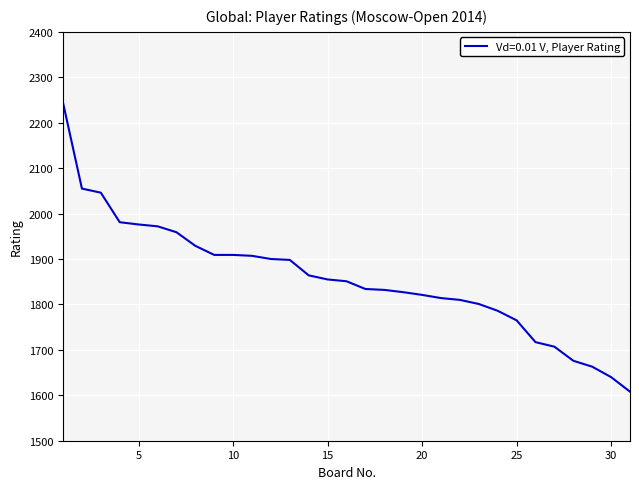

What is the greatest value displayed?

2244